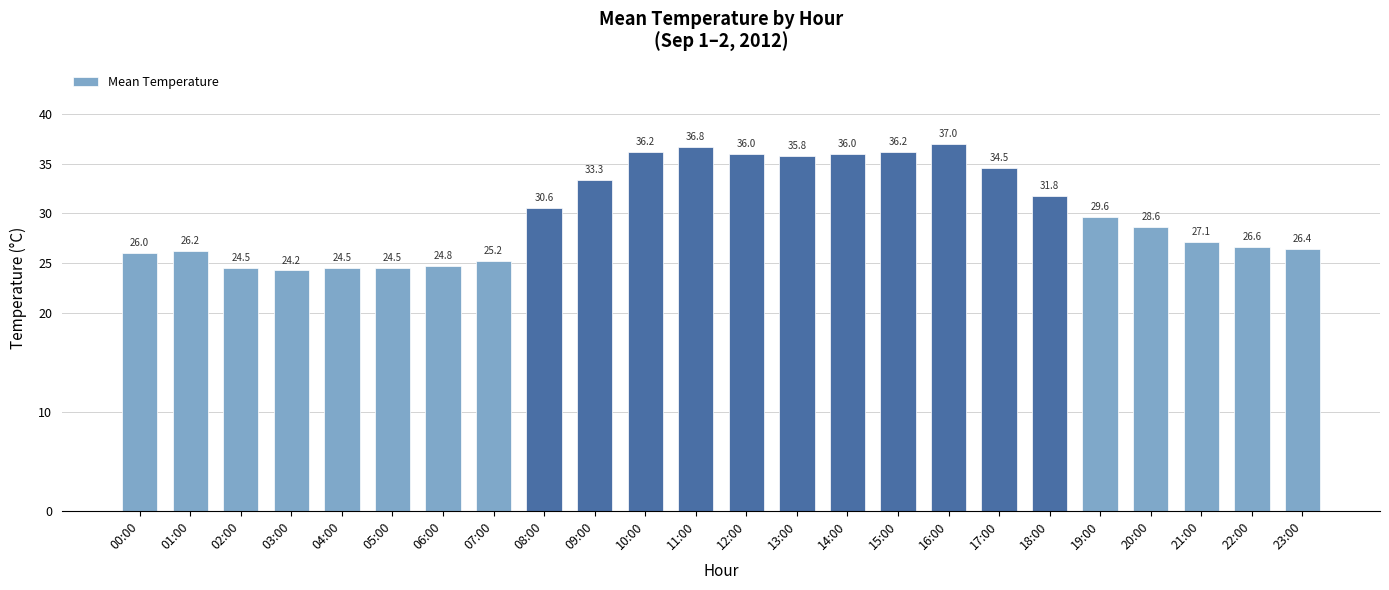

What position from the left is 14:00?

15